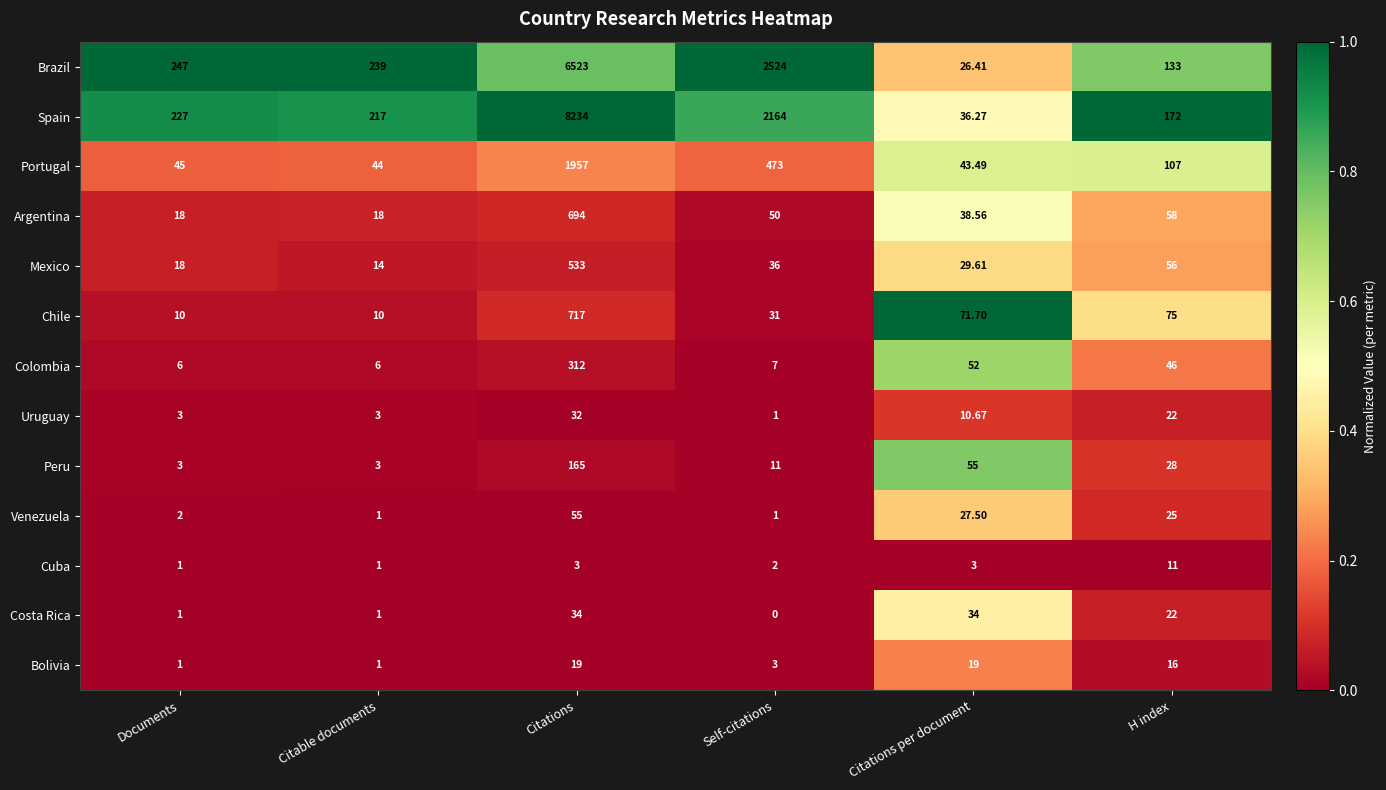

How many categories are shown in the chart?

6